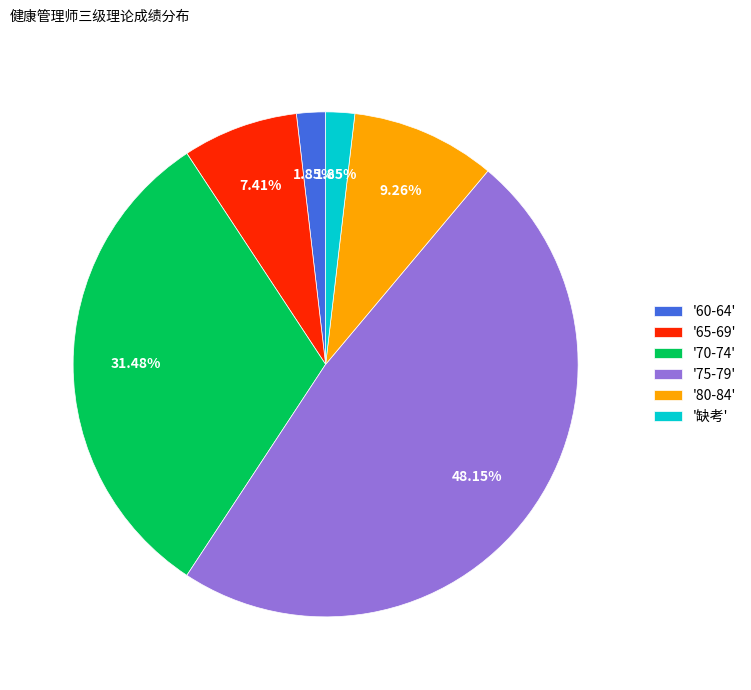

Do '缺考' and '60-64' together represent more than half of the pie?

No